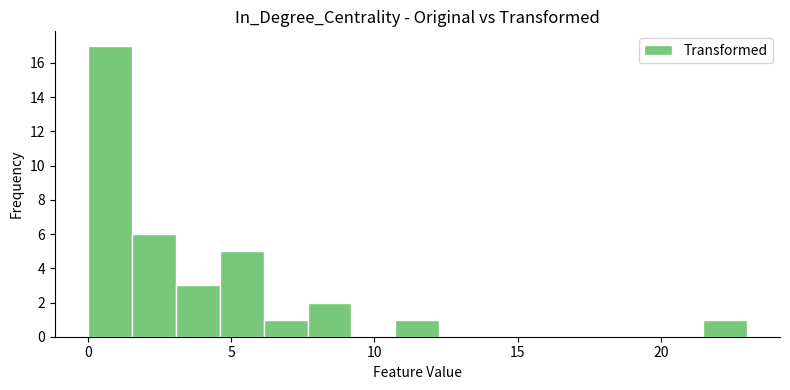

Around what value on the x-axis is the tallest bar? Give the approximate position of its centre, as read against the axis.

1.0